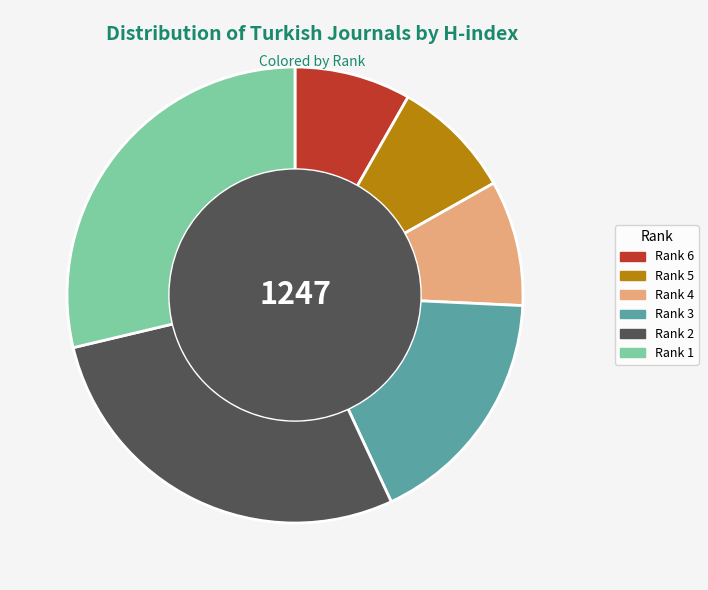

Do Rank 6 and Rank 4 together represent more than half of the pie?

No